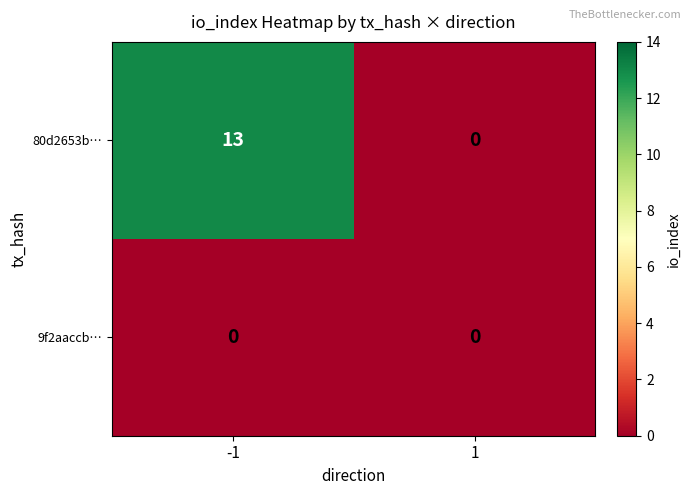

Which series has the largest total across all categories?

80d2653b…